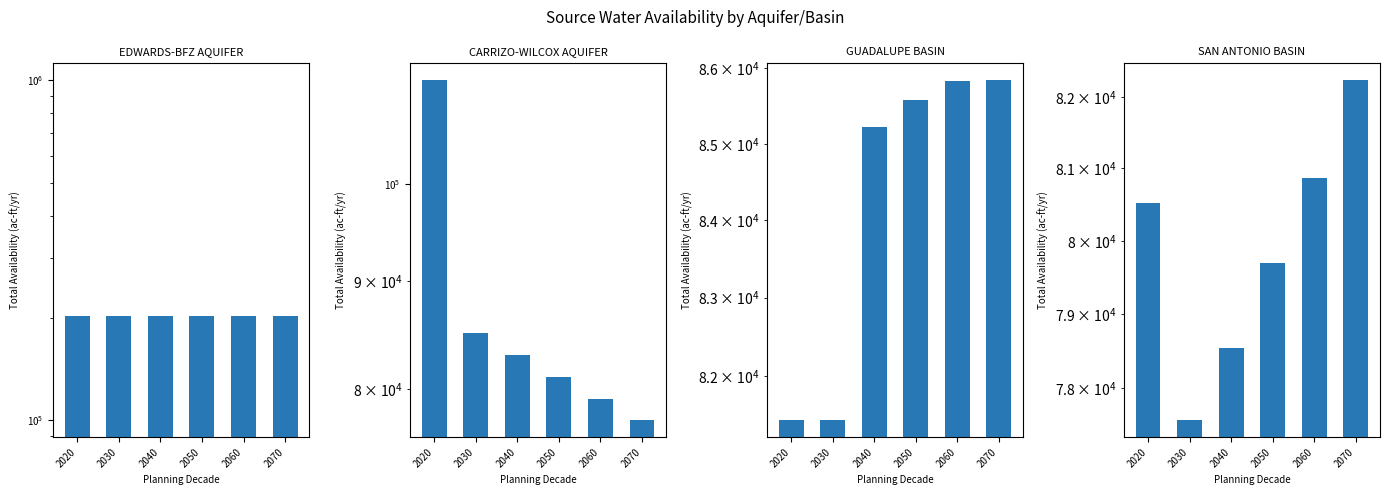

What is the highest value of the SAN ANTONIO BASIN series?

82232